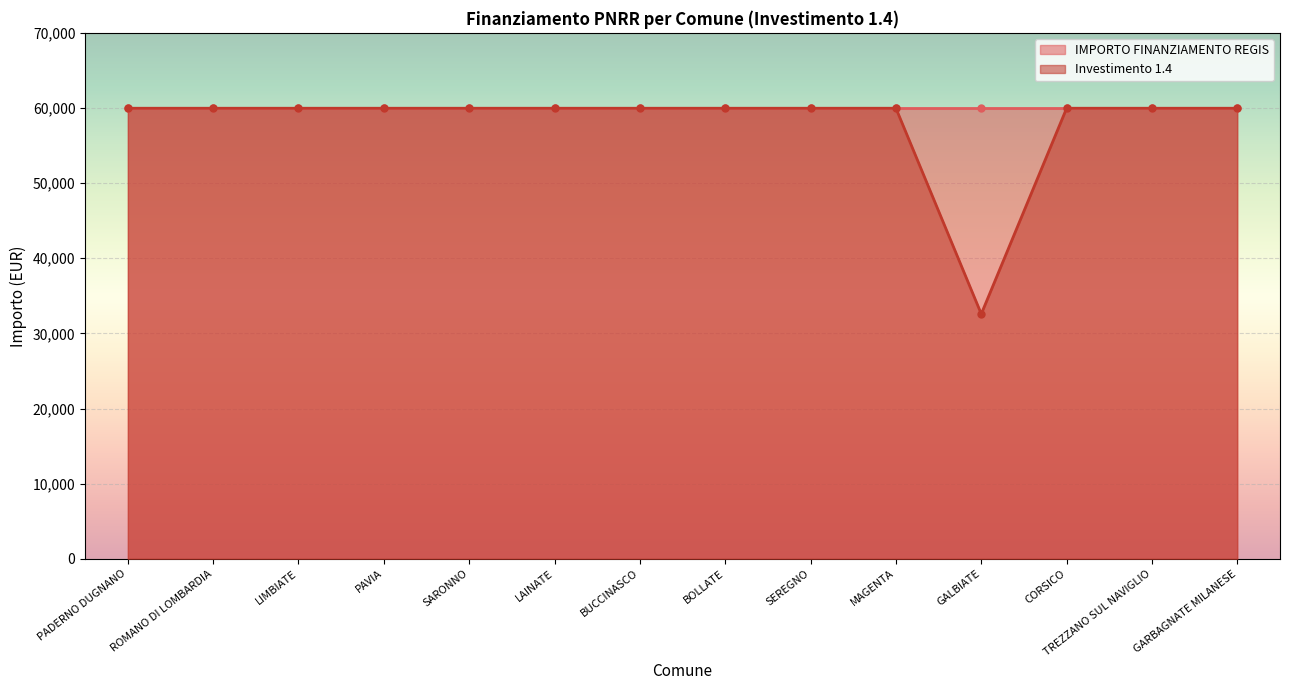

Rank the categories by value from highest to lowest.

PADERNO DUGNANO, ROMANO DI LOMBARDIA, LIMBIATE, PAVIA, SARONNO, LAINATE, BUCCINASCO, BOLLATE, SEREGNO, MAGENTA, CORSICO, TREZZANO SUL NAVIGLIO, GARBAGNATE MILANESE, GALBIATE